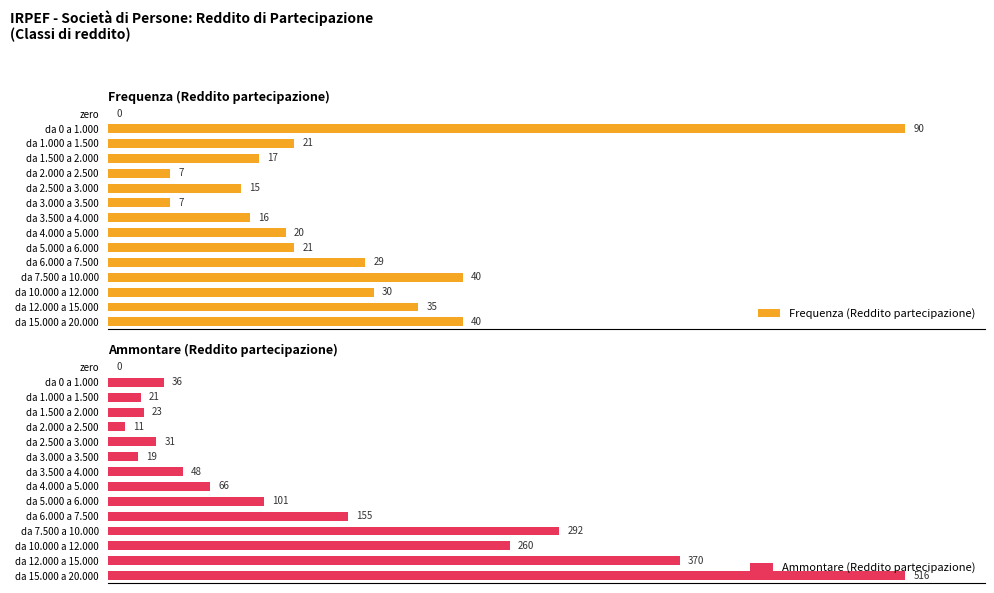

Rank the series at 120 from lowest to highest value.

Ammontare (Reddito partecipazione), Frequenza (Reddito partecipazione)